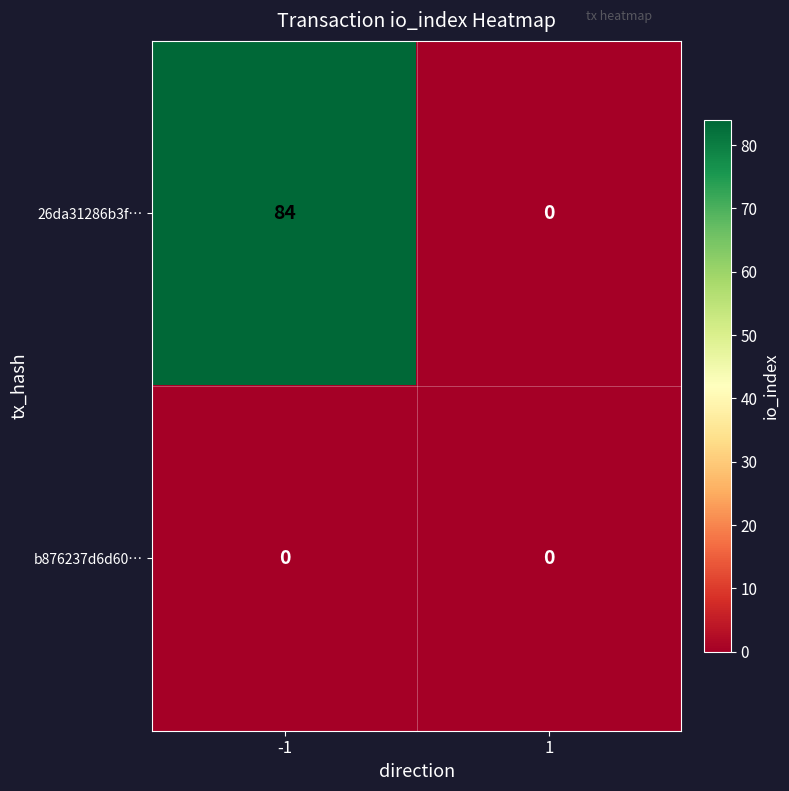

What is the spread (max minus min) of values at -1?

84